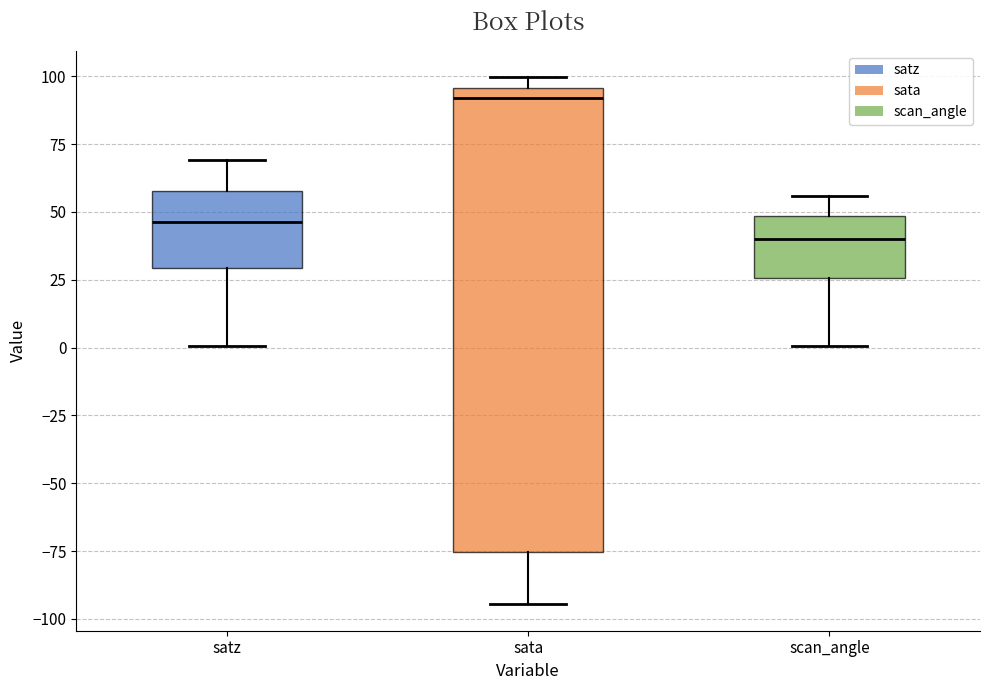

Where does the median line of the box for sata sit on the y-axis? The values are not printed on the chart, so give them approximately, as read against the axis.

90